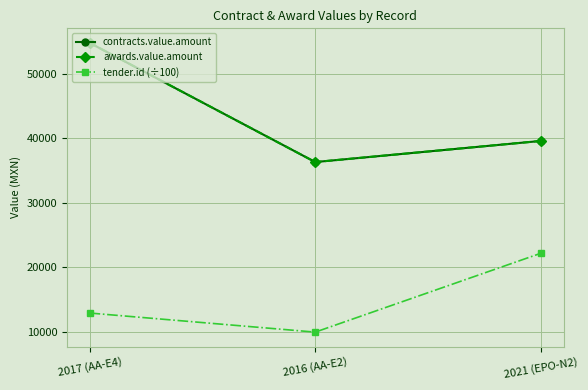

Does the chart display data point markers on the line(s)?

Yes